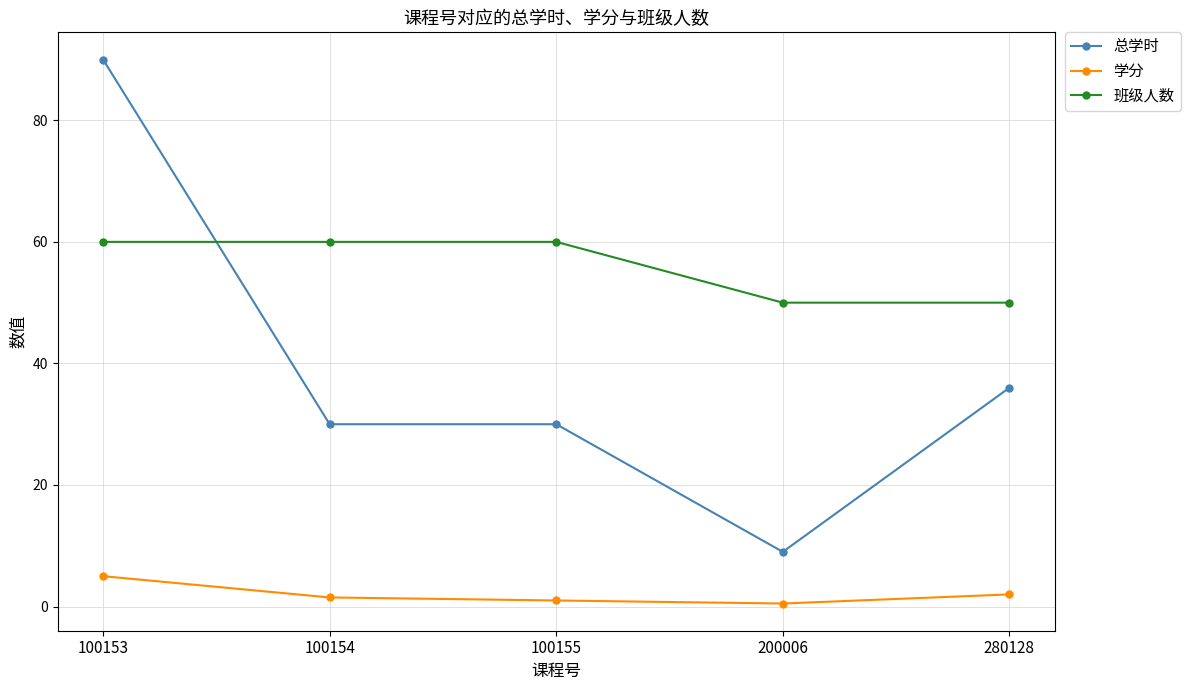

List the series in order of their peak value, lowest first.

学分, 班级人数, 总学时